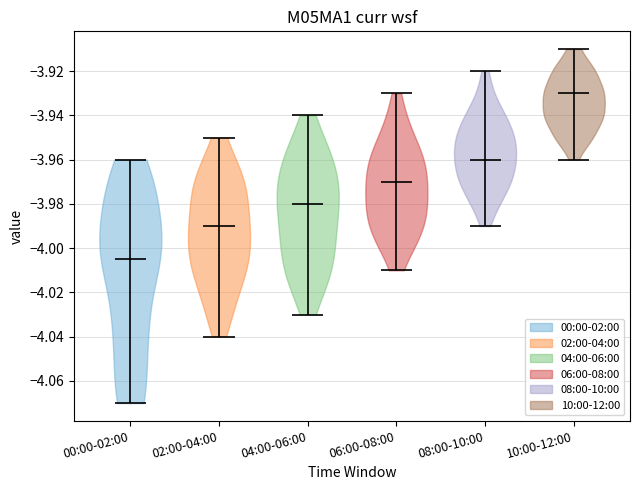

Which violin has the highest median line?

10:00-12:00